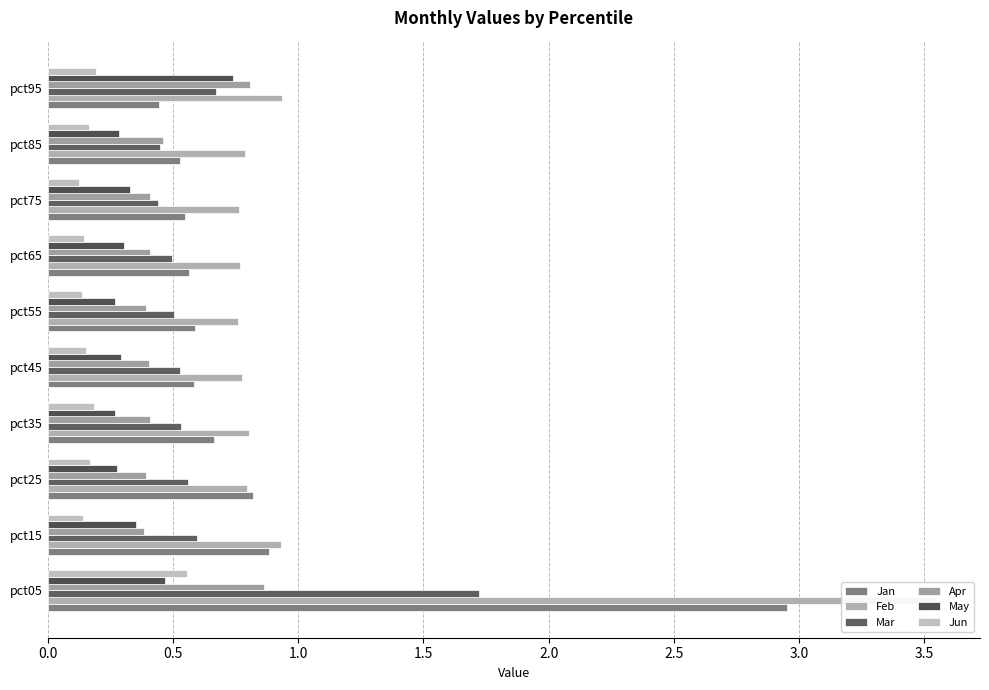

Is it true that May equals 0.3 at pct25?

True